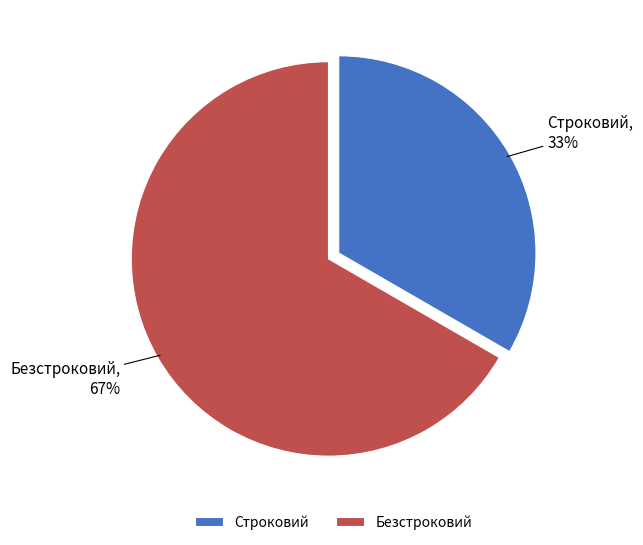

Is there any slice that represents more than half of the pie?

Yes